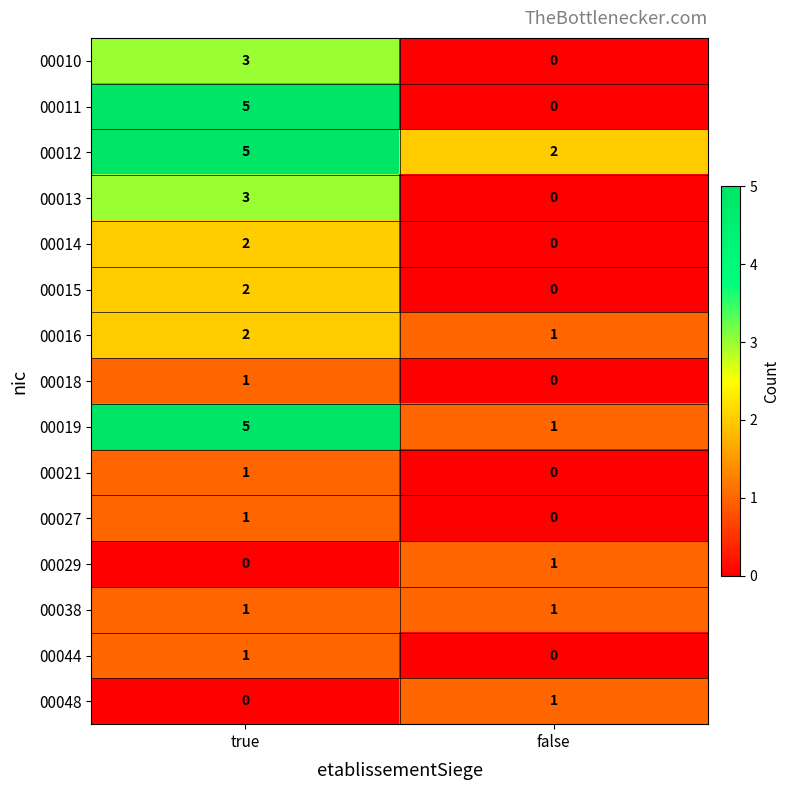

What is the maximum value shown in the chart?

5